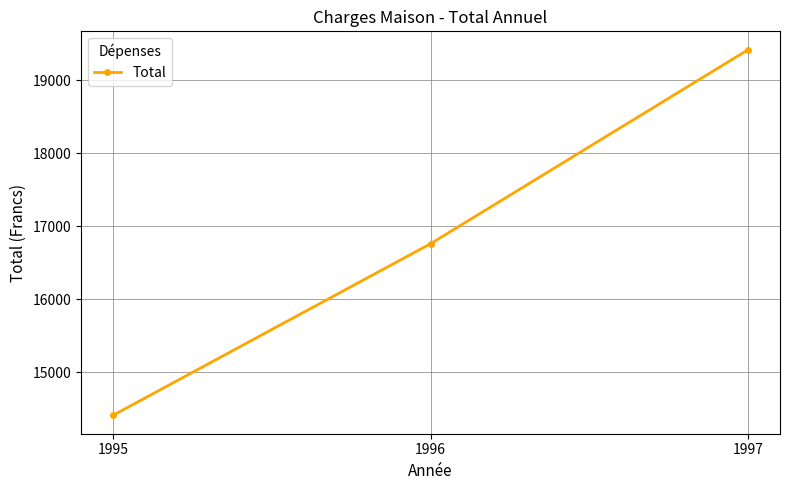

Reading left to right, what are all the values shown in this chart?

14407.9	16761.6	19422.3